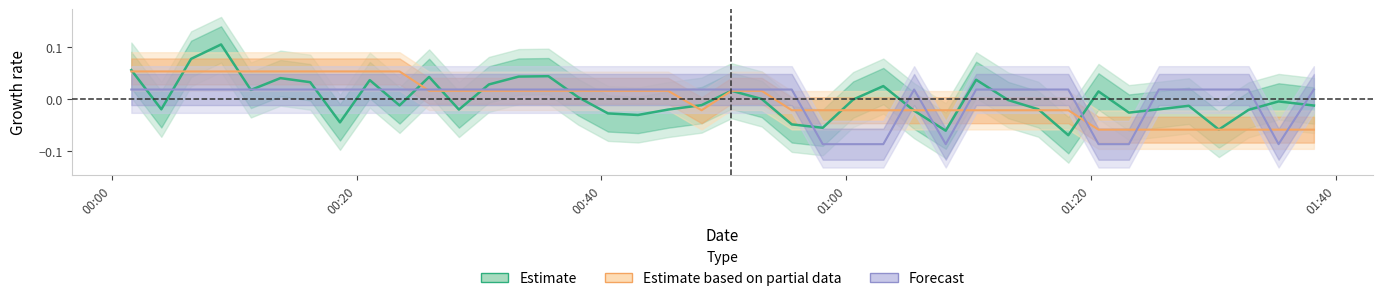

Reading left to right, transcribe all the data shown in this chart.

Estimate (central): 0.1	-0.0	0.1	0.1	0.0	0.0	0.0	-0.0	0.0	-0.0	0.0	-0.0	0.0	0.0	0.0	0.0	-0.0	-0.0	-0.0	-0.0	0.0	0.0	-0.0	-0.1	-0.0	0.0	-0.0	-0.1	0.0	-0.0	-0.0	-0.1	0.0	-0.0	-0.0	-0.0	-0.1	-0.0	-0.0	-0.0
Partial (central): 0.1	0.1	0.1	0.1	0.1	0.1	0.1	0.1	0.1	0.1	0.0	0.0	0.0	0.0	0.0	0.0	0.0	0.0	0.0	-0.0	0.0	0.0	-0.0	-0.0	-0.0	-0.0	-0.0	-0.0	-0.0	-0.0	-0.0	-0.0	-0.1	-0.1	-0.1	-0.1	-0.1	-0.1	-0.1	-0.1
Forecast (central): 0.0	0.0	0.0	0.0	0.0	0.0	0.0	0.0	0.0	0.0	0.0	0.0	0.0	0.0	0.0	0.0	0.0	0.0	0.0	0.0	0.0	0.0	0.0	-0.1	-0.1	-0.1	0.0	-0.1	0.0	0.0	0.0	0.0	-0.1	-0.1	0.0	0.0	0.0	0.0	-0.1	0.0